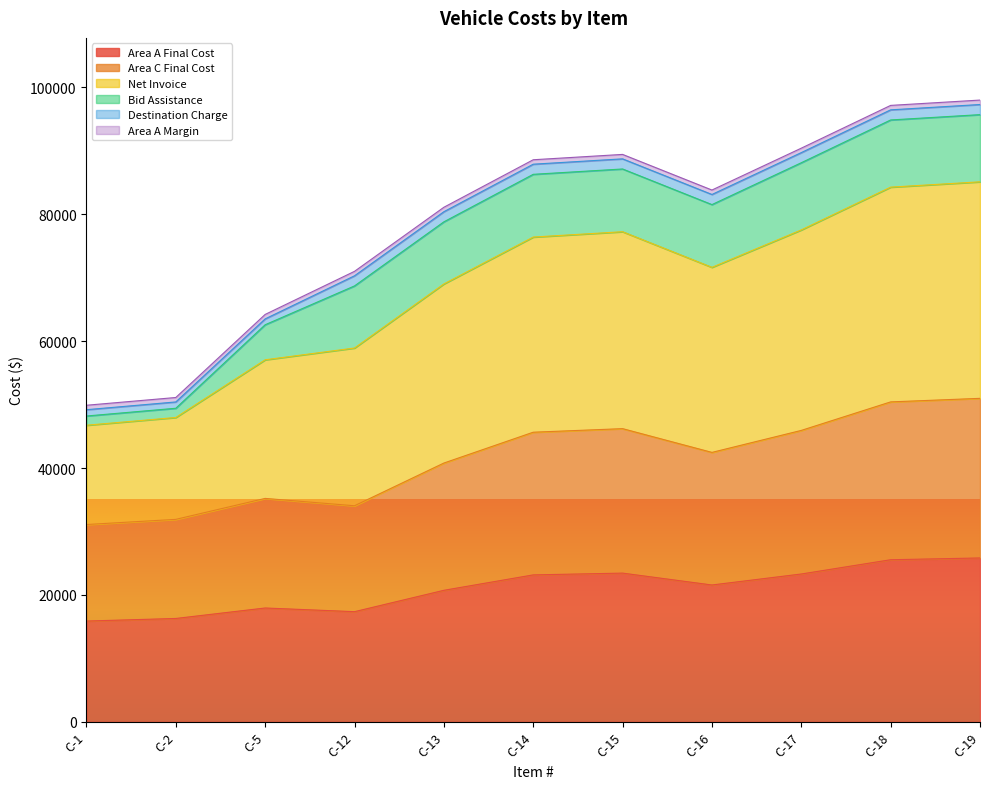

At which label does Net Invoice reach its minimum?

C-1